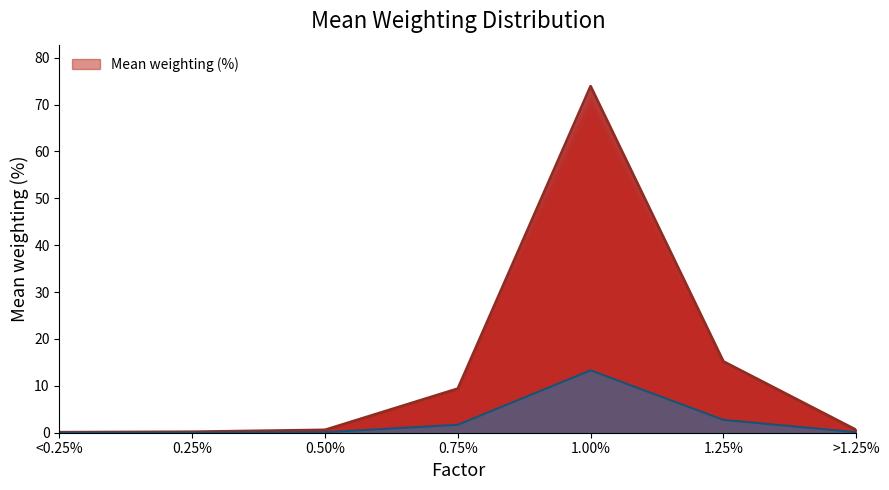

What is the greatest value displayed?

73.9